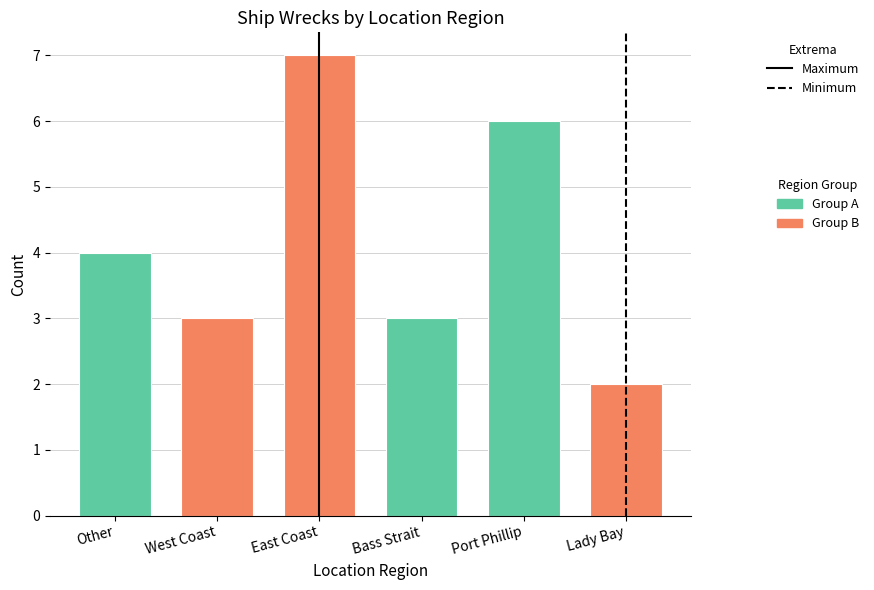

What is the label of the 6th bar from the left?

Lady Bay